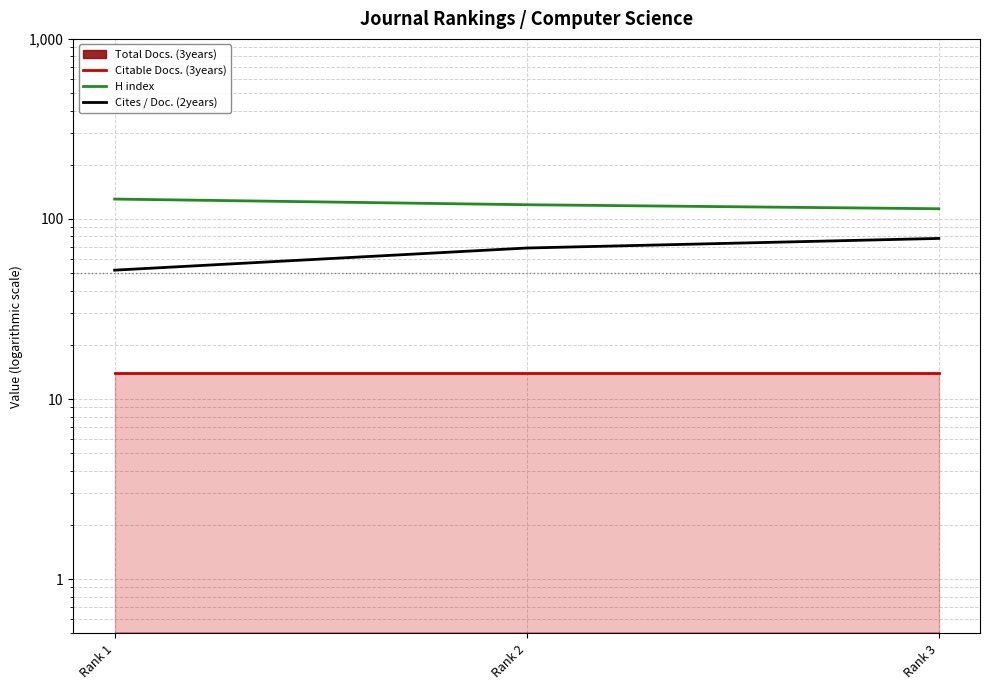

How many data points does each series have?

3